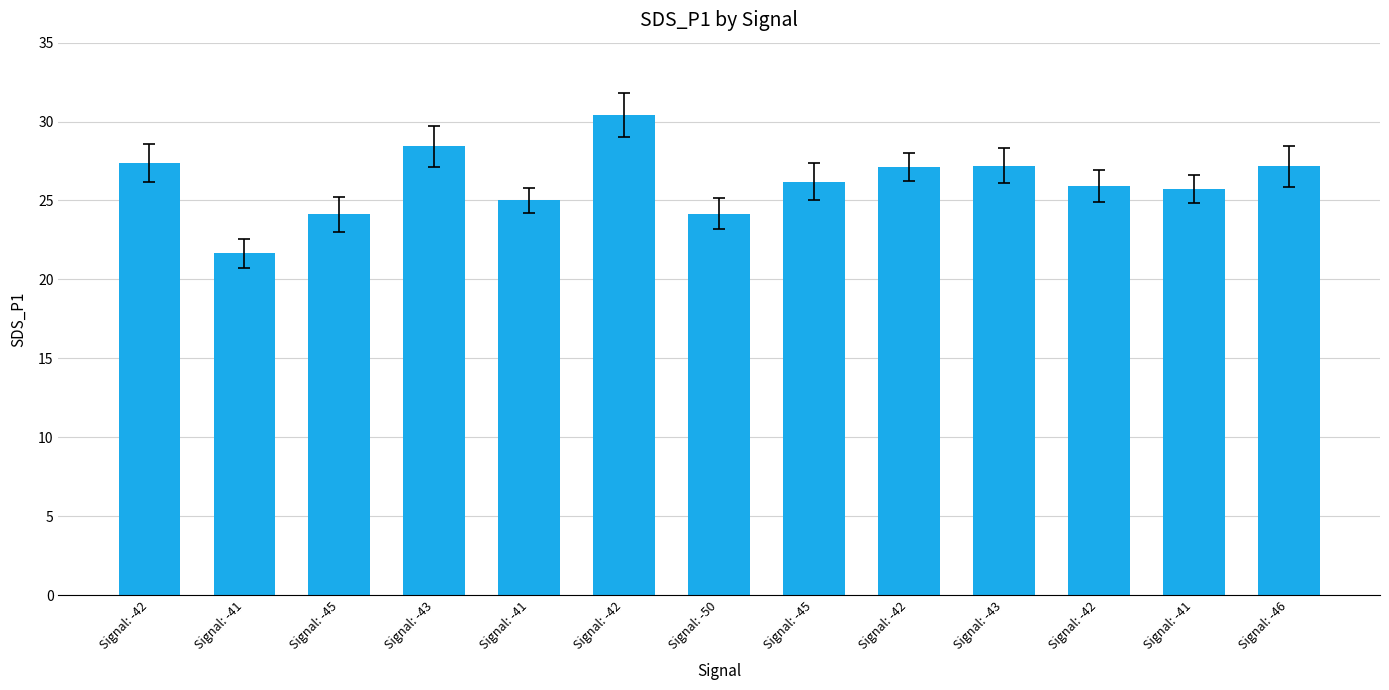

What is the approximate value at Signal: -43?

27.2